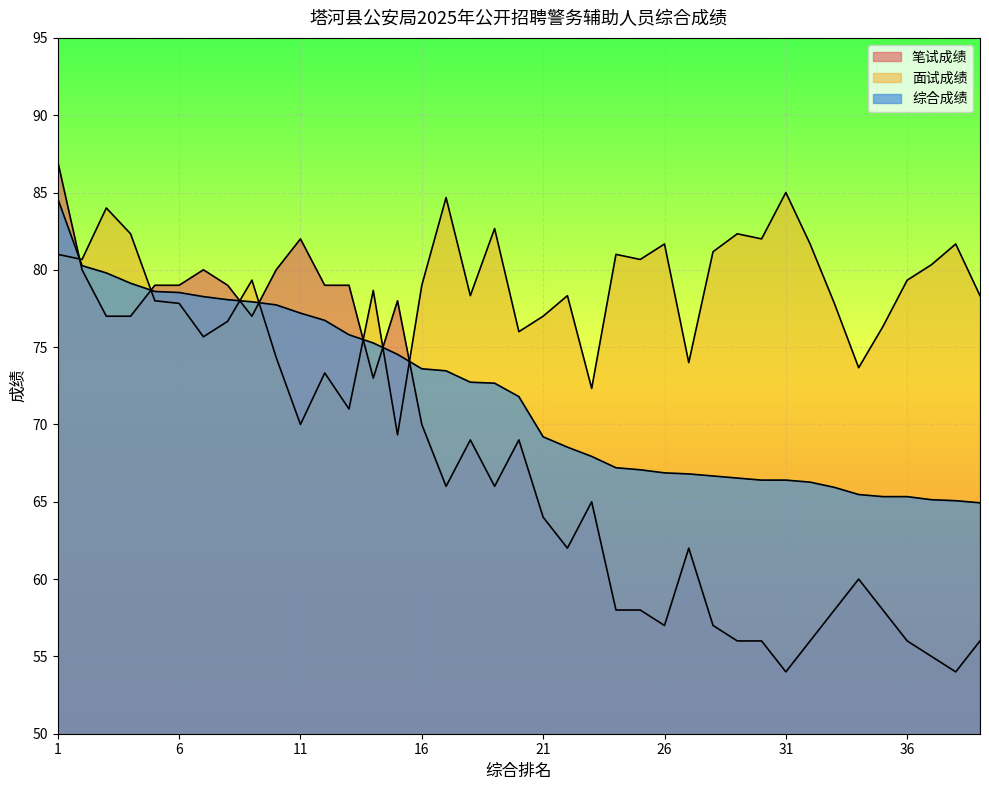

What is the value of the 笔试成绩 point at the 35th from the left?

58.0